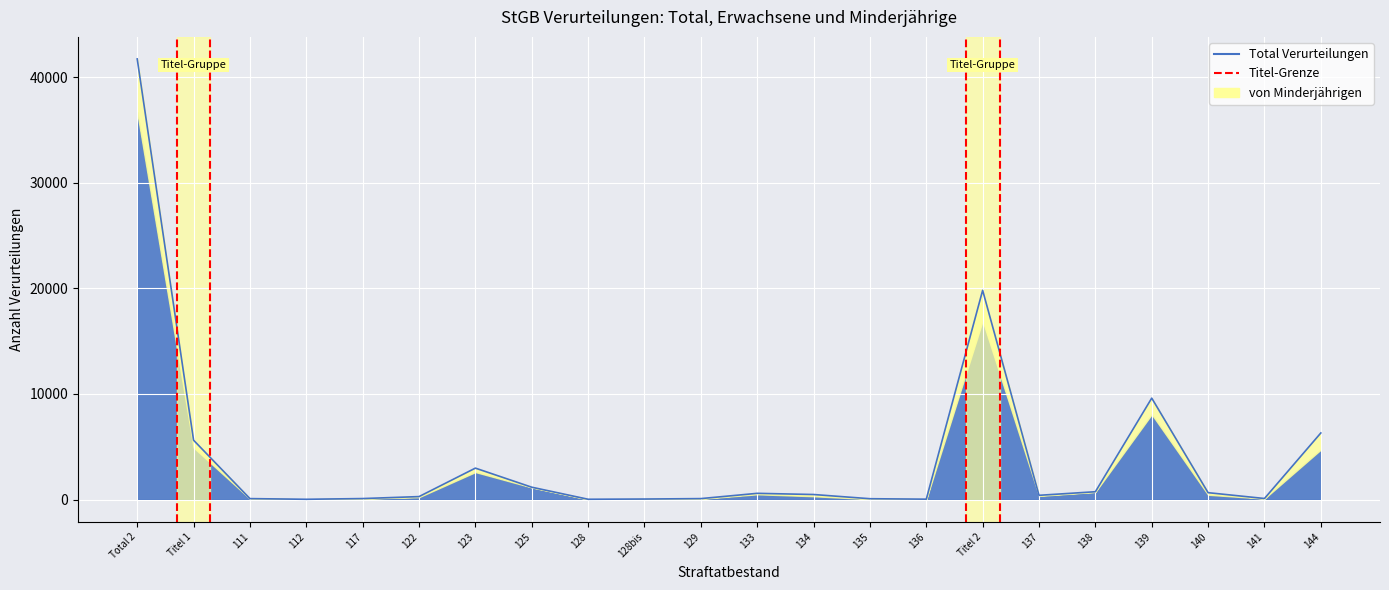

What is the value of the 14th point from the left?

84